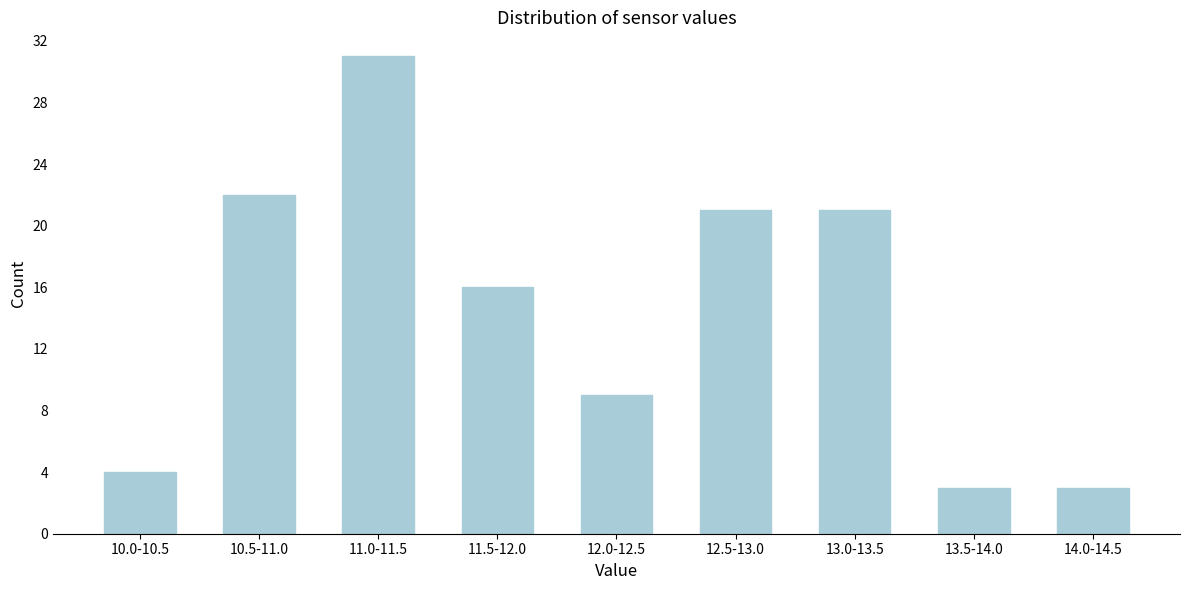

Reading left to right, transcribe all the data shown in this chart.

4	22	31	16	9	21	21	3	3